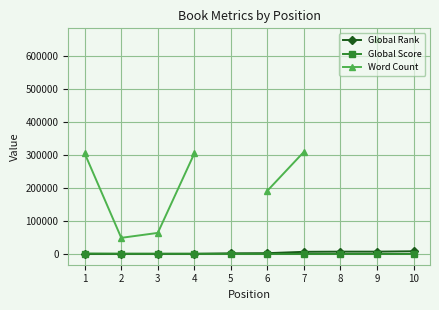

How many data points in Global Rank are less than 2458?

5